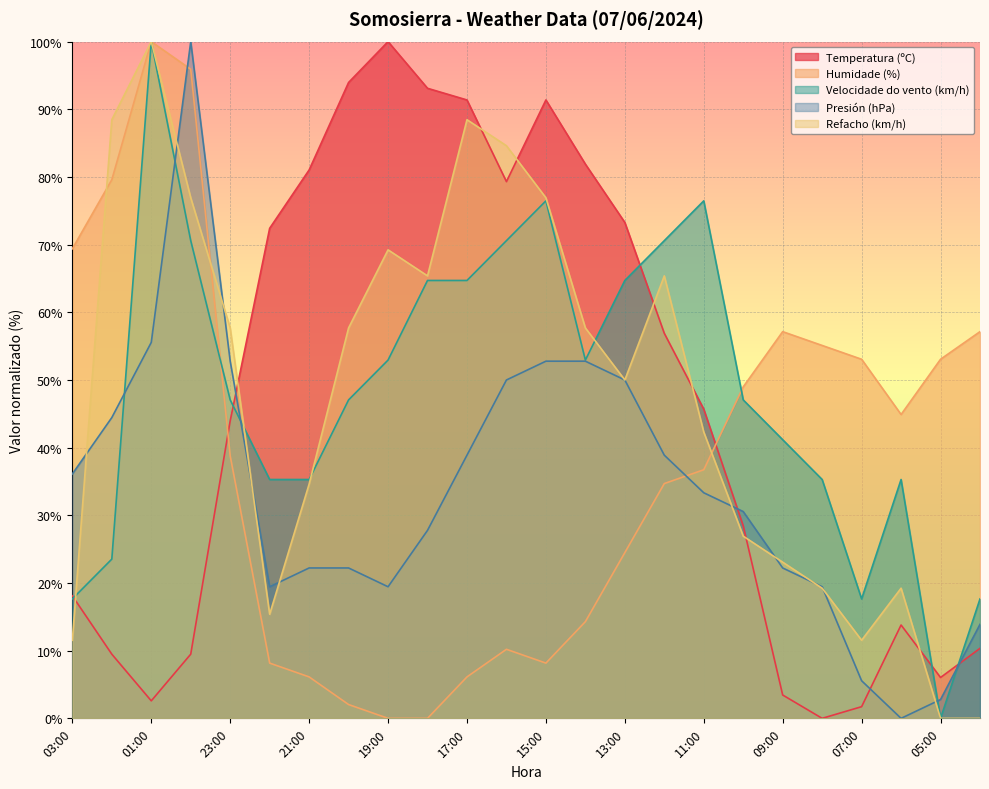

How many positive values does the Humidade (%) series have?

22